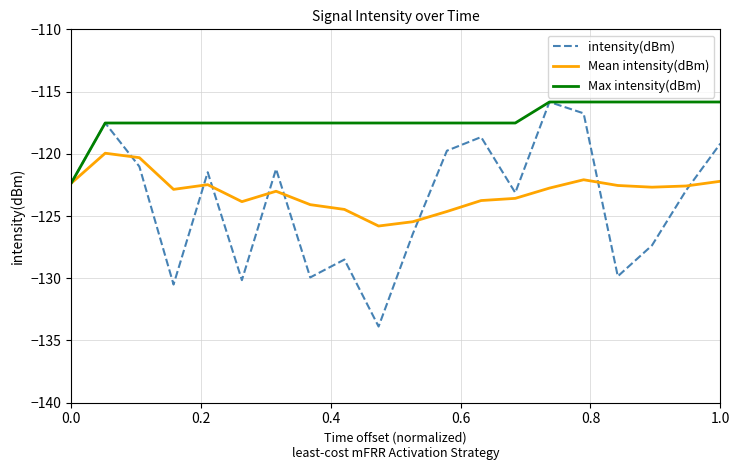

What is the average value of the Mean intensity(dBm) series?

-123.1